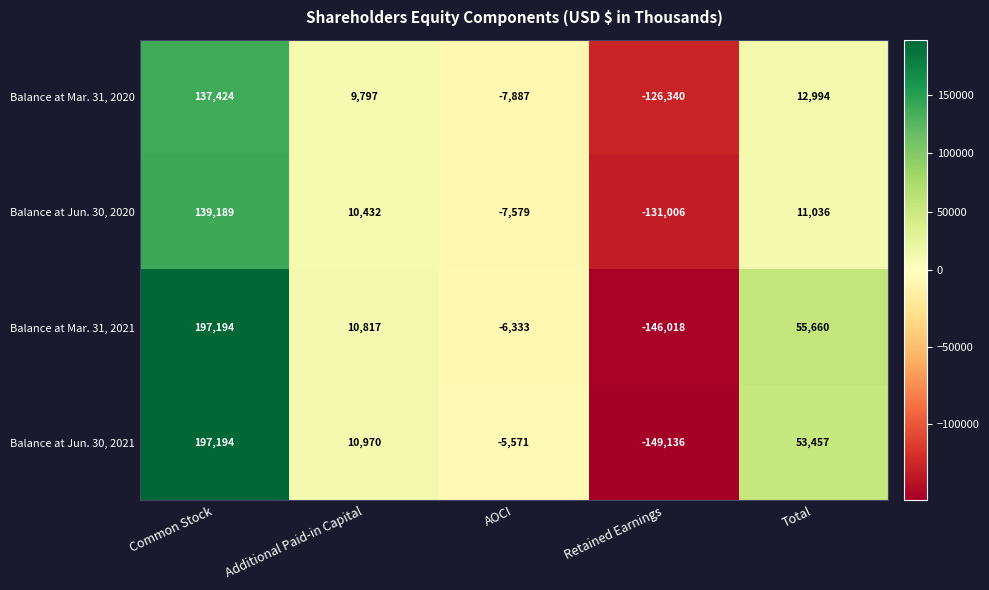

What is the spread (max minus min) of values at Common Stock?

59770